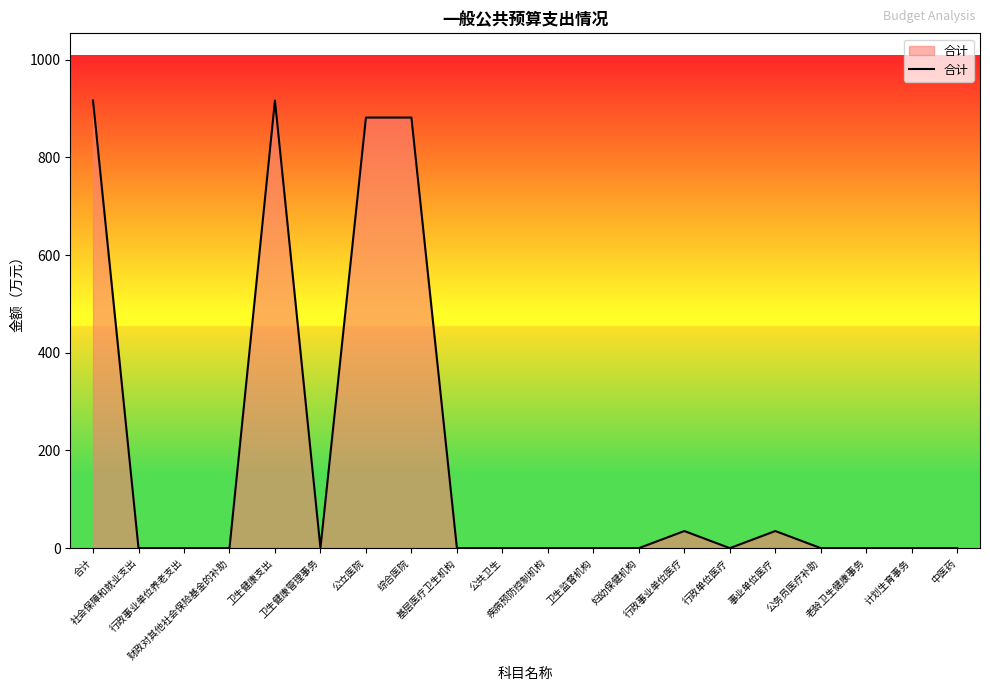

What is the difference between the maximum and minimum values?

916.4